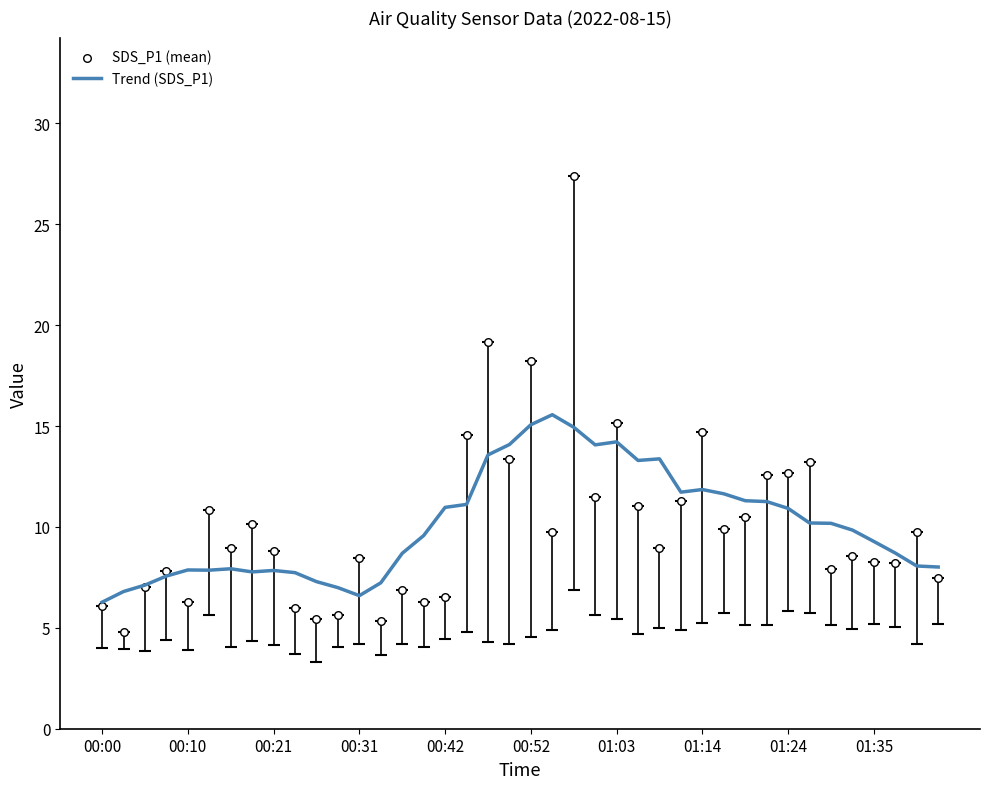

At which category is the sum across all series the highest?

22